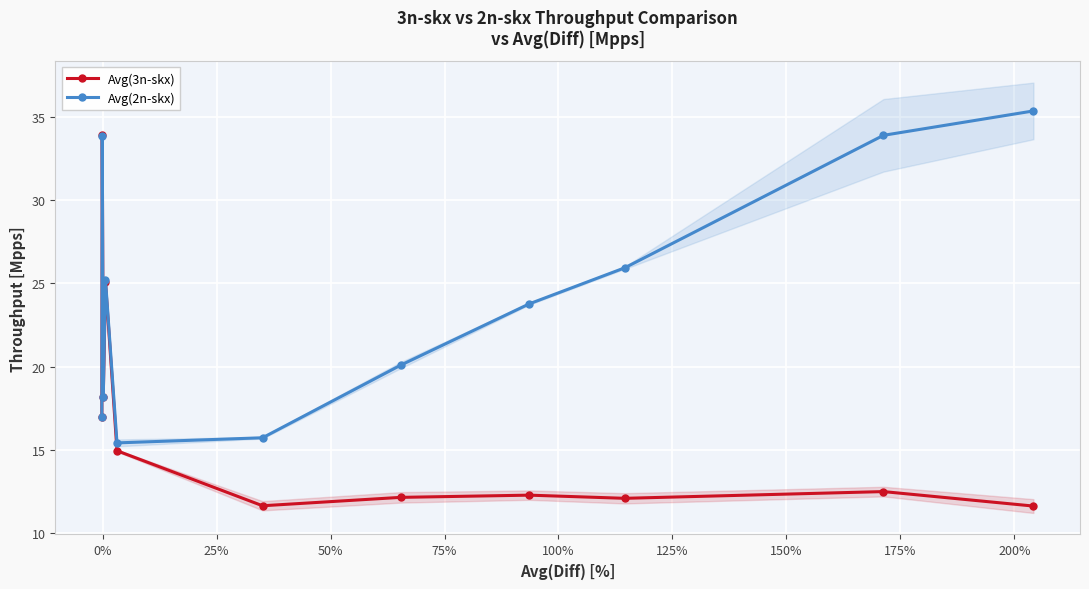

True or false: Avg(2n-skx) has more than 1 points higher than both neighbors.

True